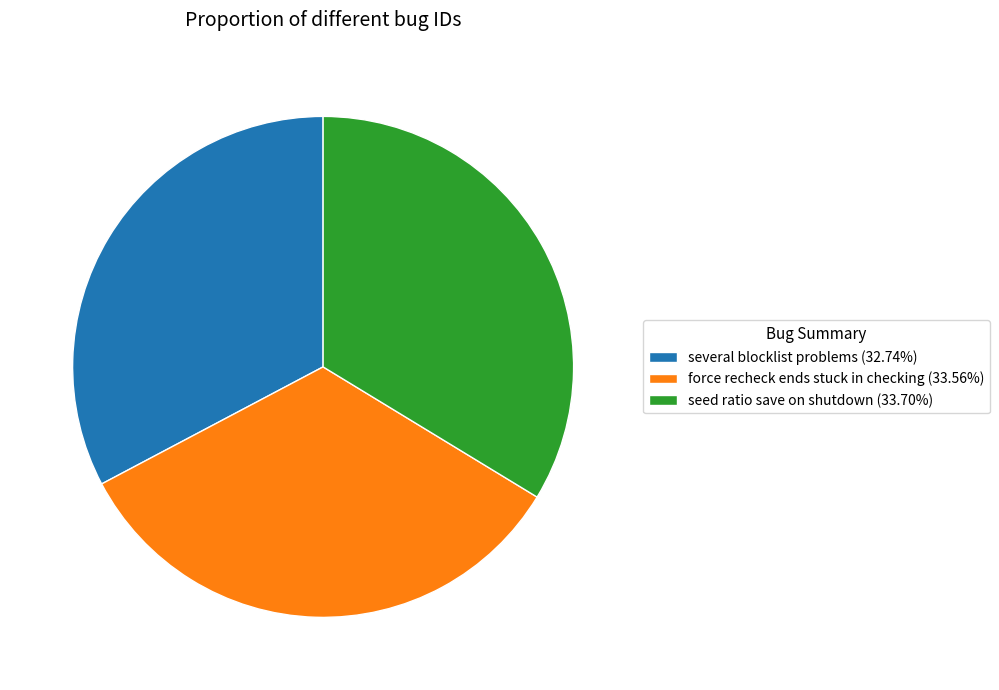

Is there a majority slice in this chart?

No